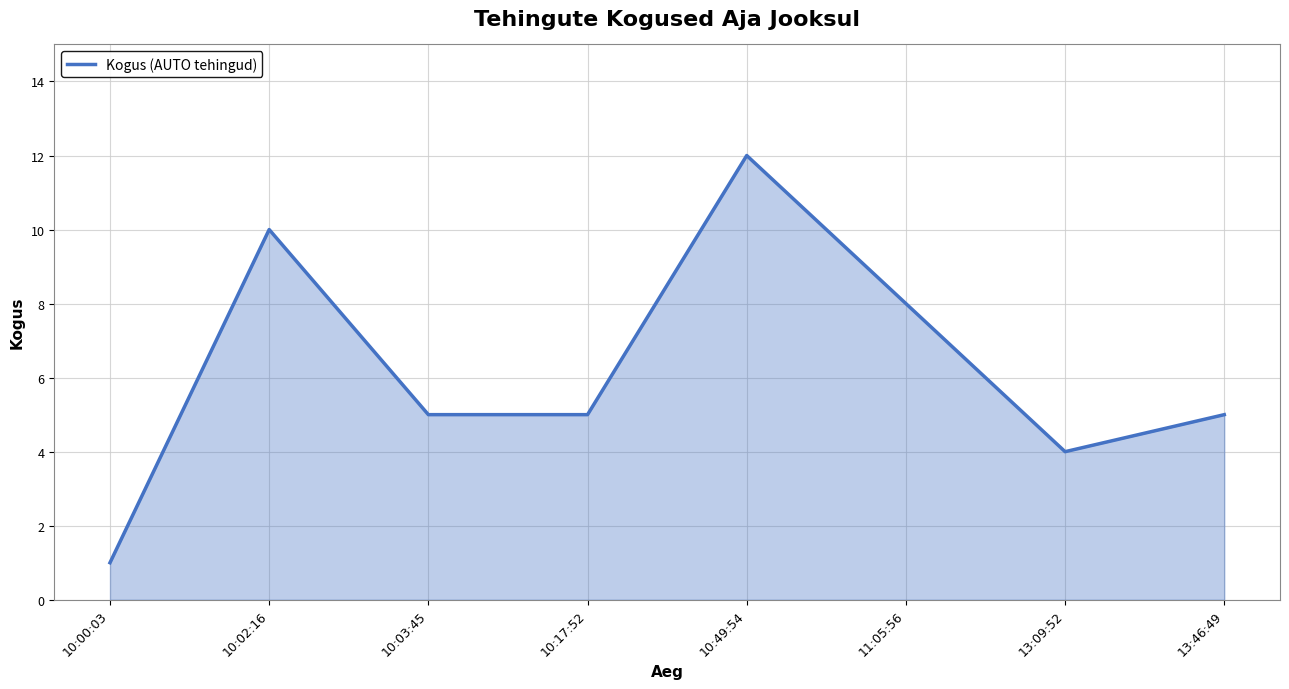

Is it true that the value at 10:49:54 is 12?

True